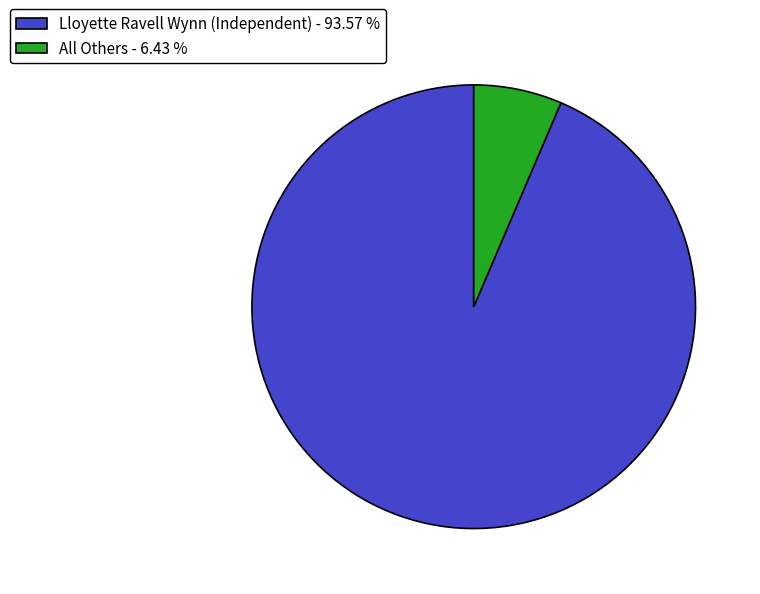

The Lloyette Ravell Wynn (Independent) slice represents 94% of the pie. True or false?

True